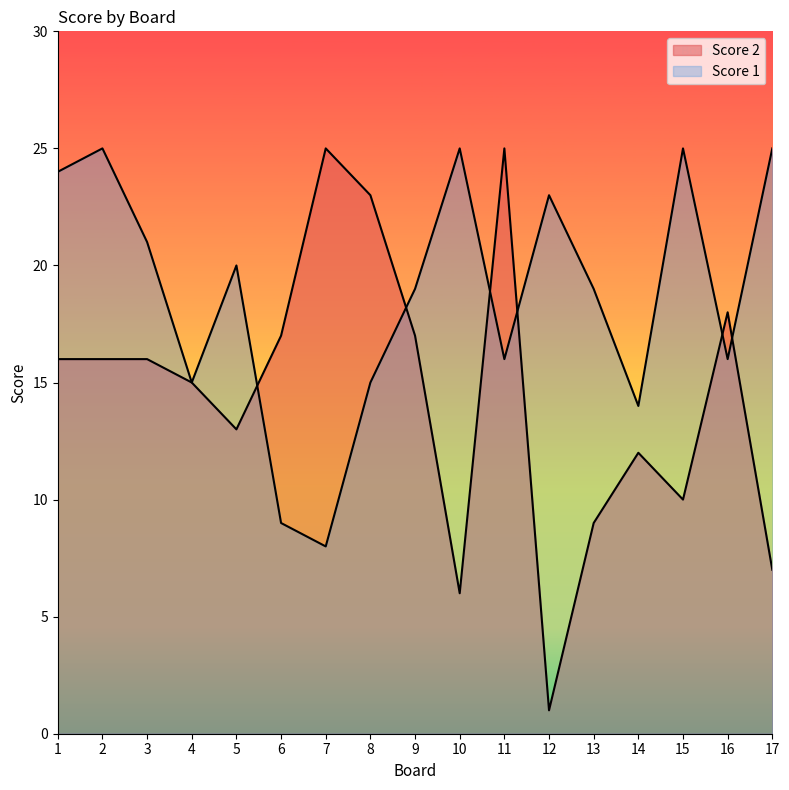

In Score 1, how many points are lower than both neighbors (excluding endpoints)?

5